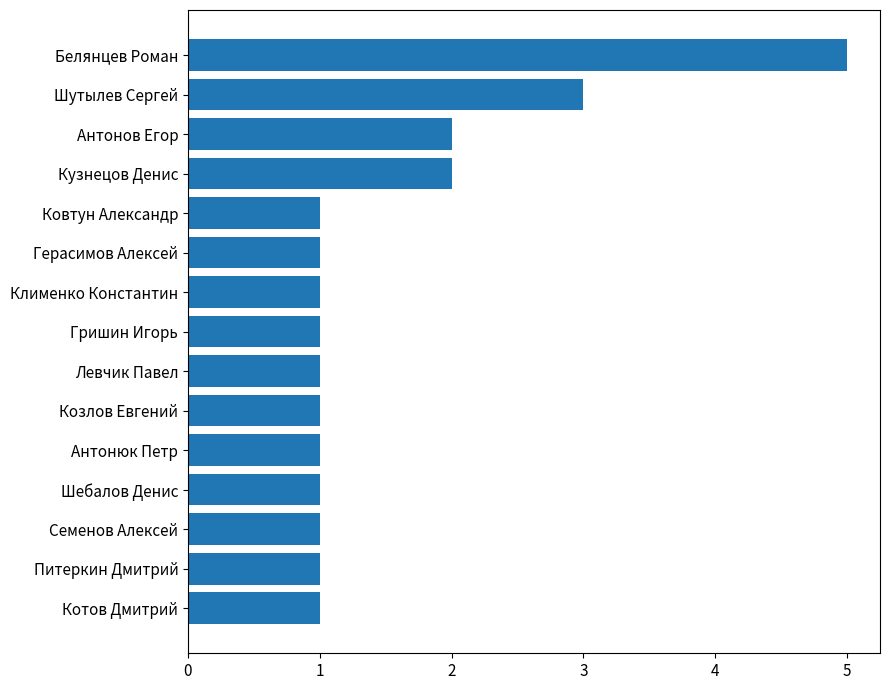

Are the bars grouped side by side (vs. stacked)?

No